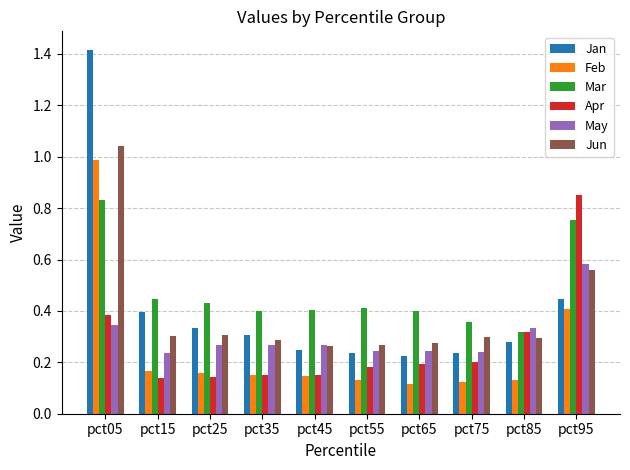

Which category has the highest value in the Mar series?

pct05